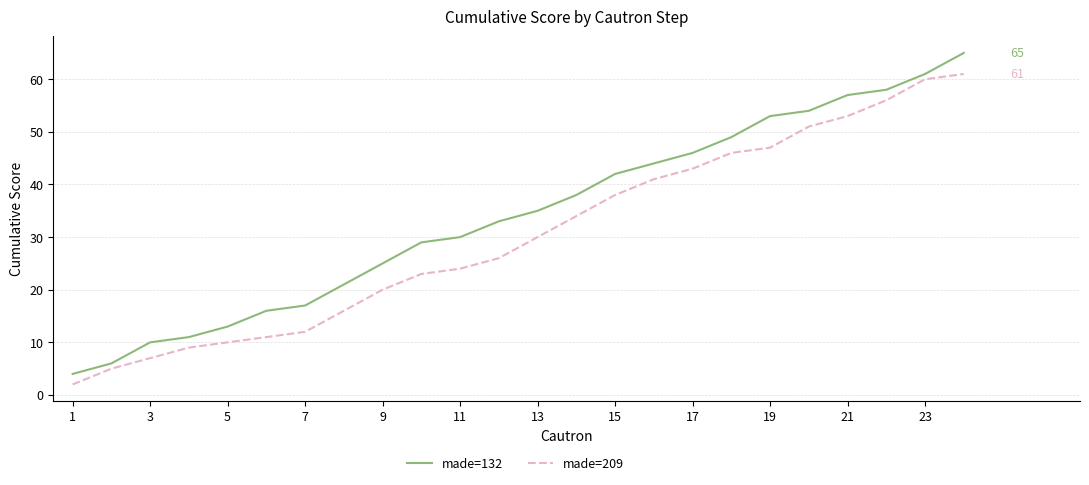

Which series has the largest total across all categories?

made=132